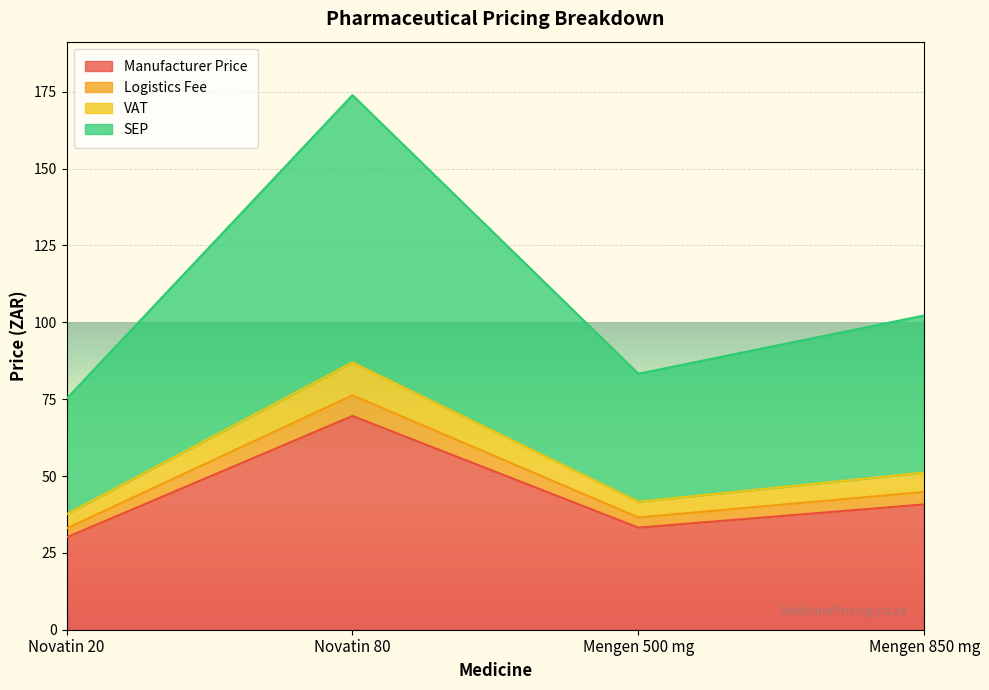

The Manufacturer Price series shows 15.0 at Novatin 80. True or false?

False